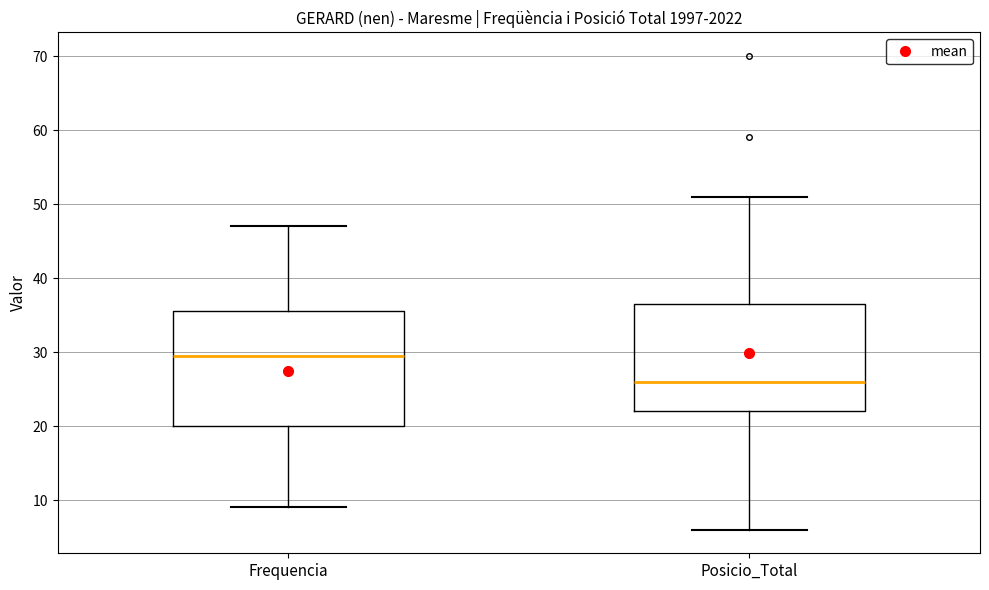

Reading left to right, transcribe this box plot: for each box, give where its median line is, the range the box spans, and where its two whiskers end, as read against the y-axis. The values are not printed on the chart, so give them approximately, as read against the axis.

Frequencia: median 30, box 20 to 36, whiskers 9 to 47
Posicio_Total: median 26, box 22 to 37, whiskers 6 to 51